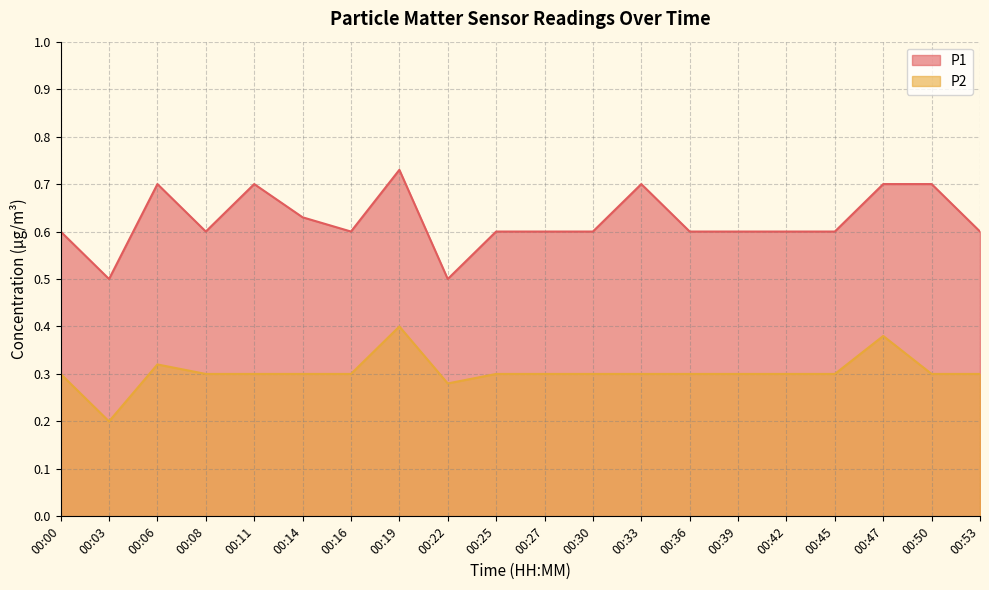

List the series in order of their overall mean, highest first.

P1, P2